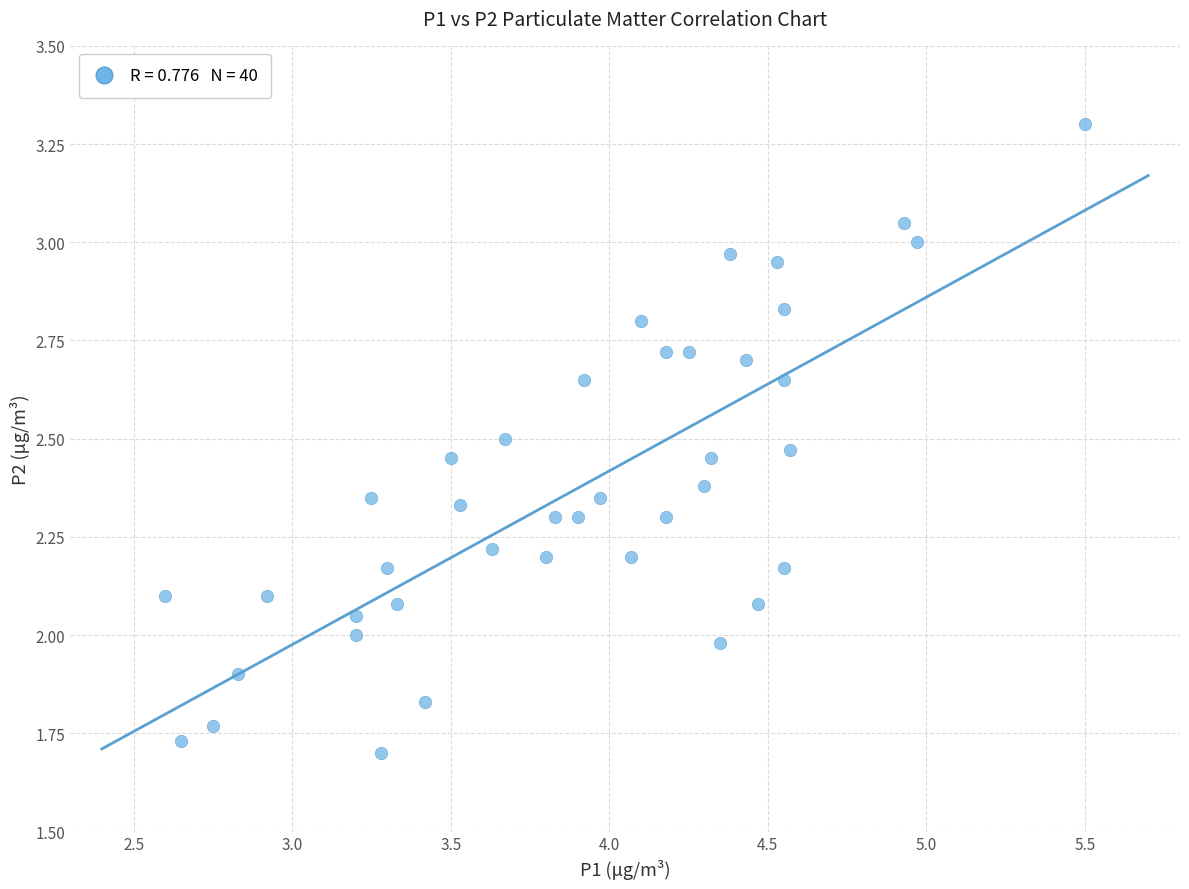

What is the range of Y values (max minus min)?

1.6